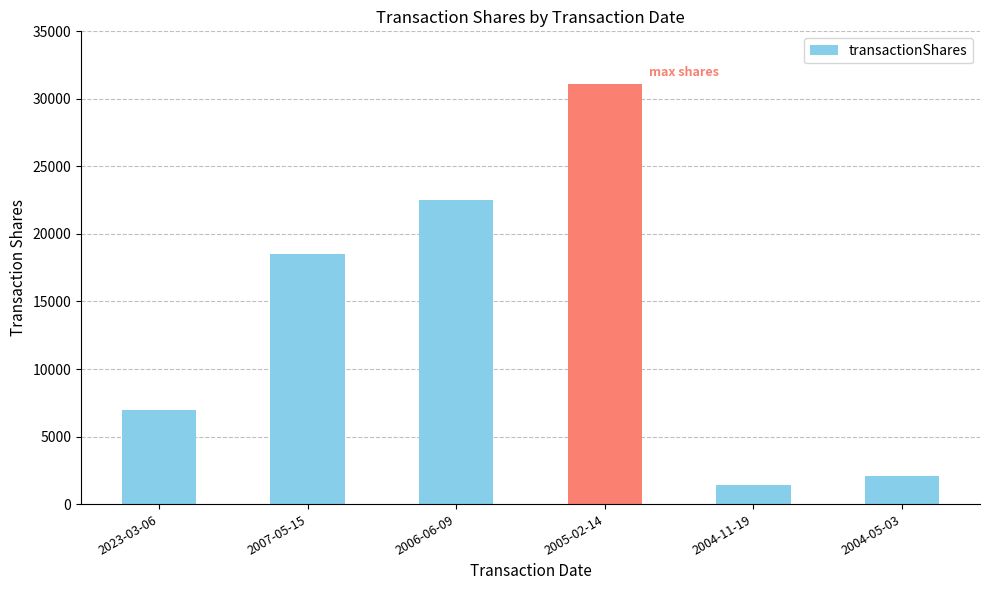

Reading left to right, transcribe all the data shown in this chart.

2023-03-06=7000	2007-05-15=18520	2006-06-09=22496	2005-02-14=31089	2004-11-19=1427	2004-05-03=2064